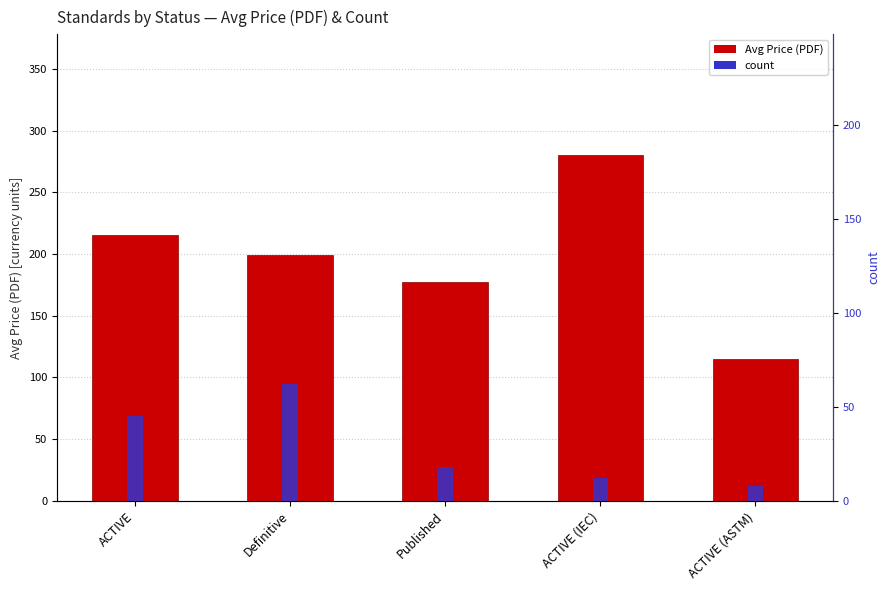

The value of count at Definitive is 62. True or false?

True